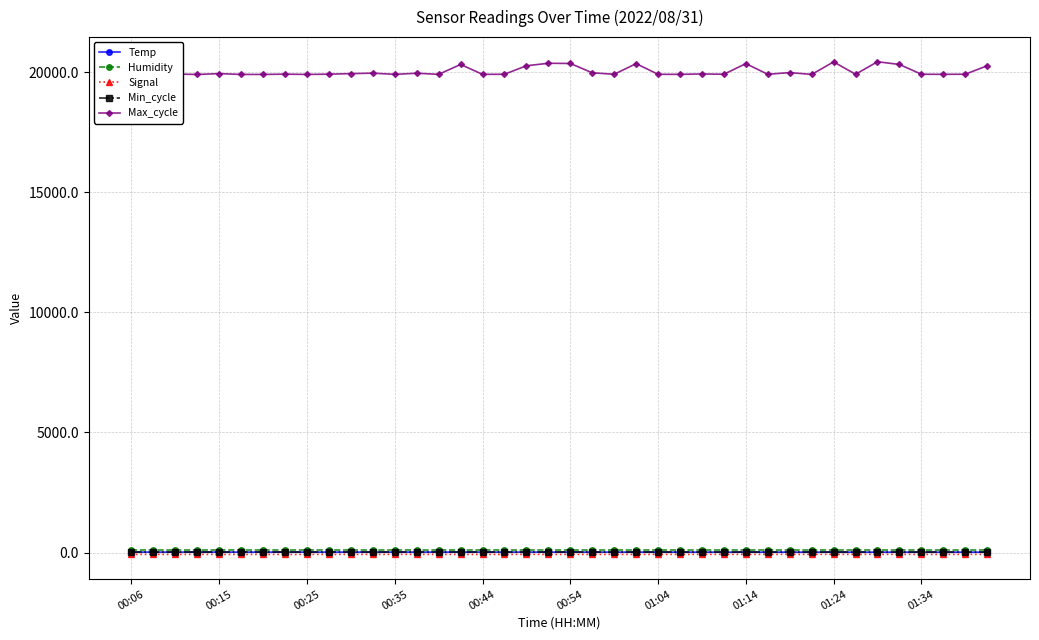

What is the maximum value shown in the chart?

20437.0